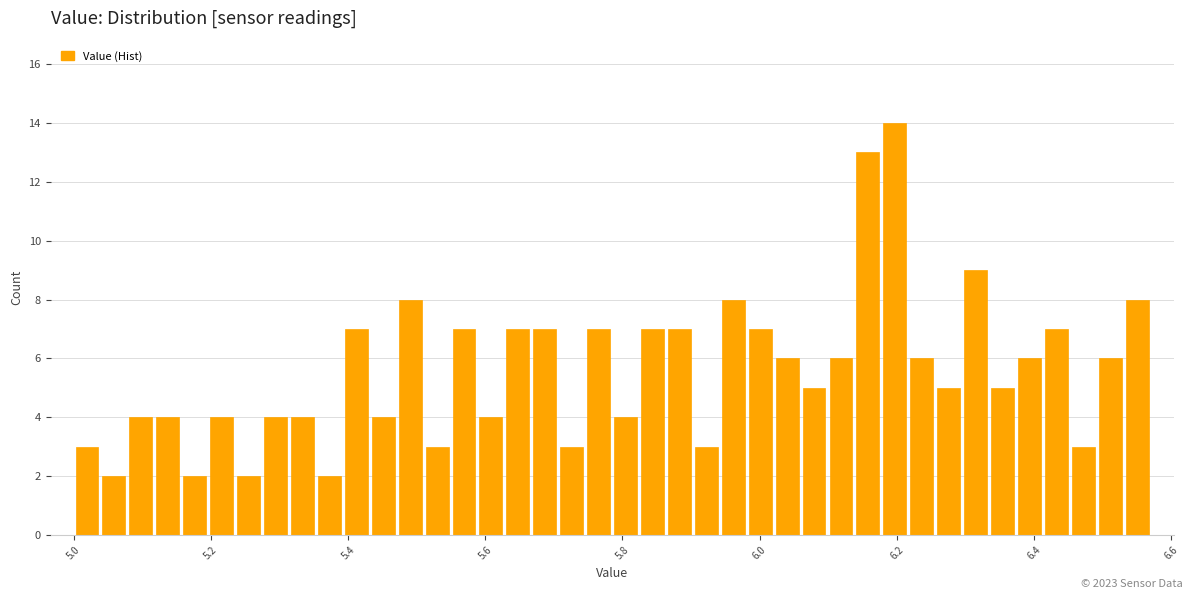

Around what value on the x-axis is the tallest bar? Give the approximate position of its centre, as read against the axis.

6.20